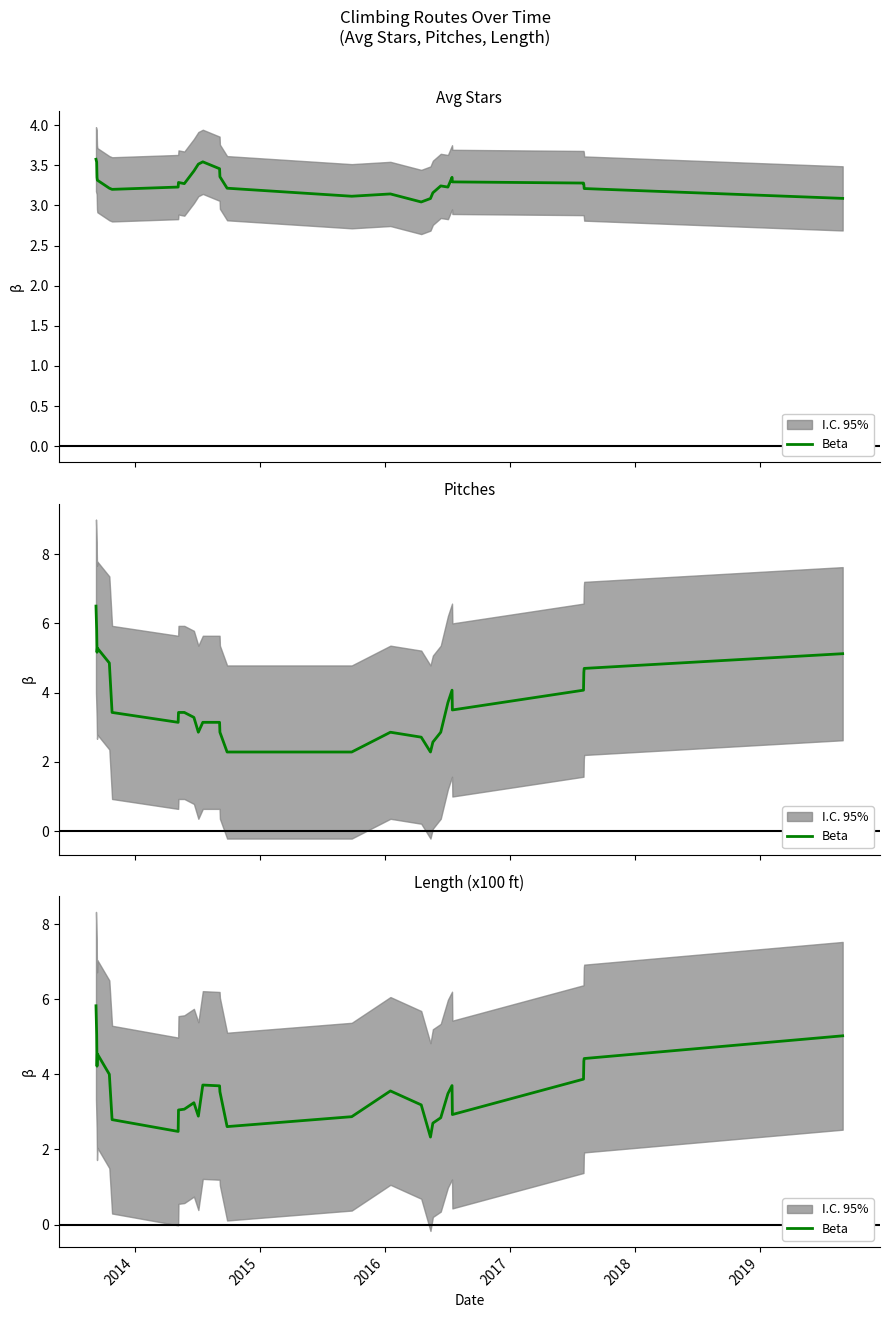

What is the minimum value shown in the chart?

2.3